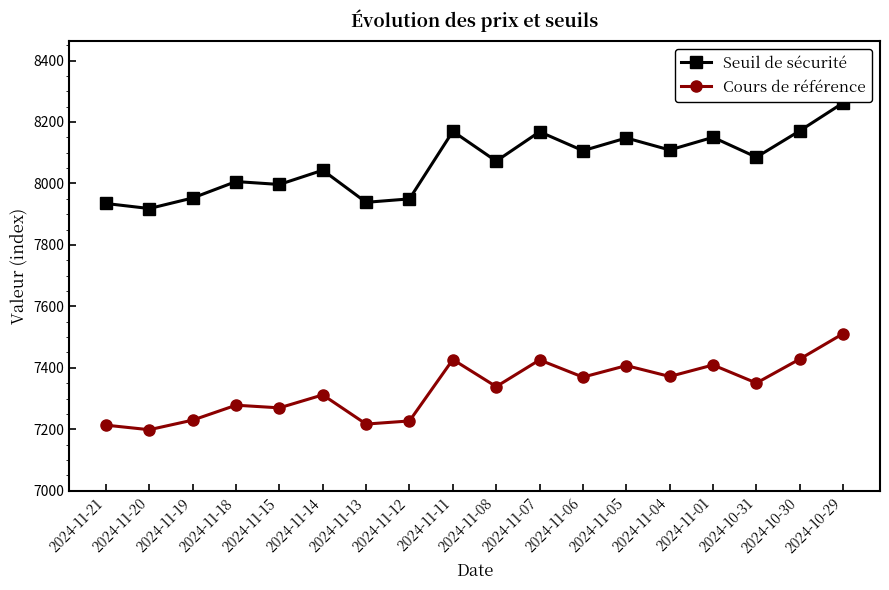

What is the label of the 17th point from the left?

2024-10-30